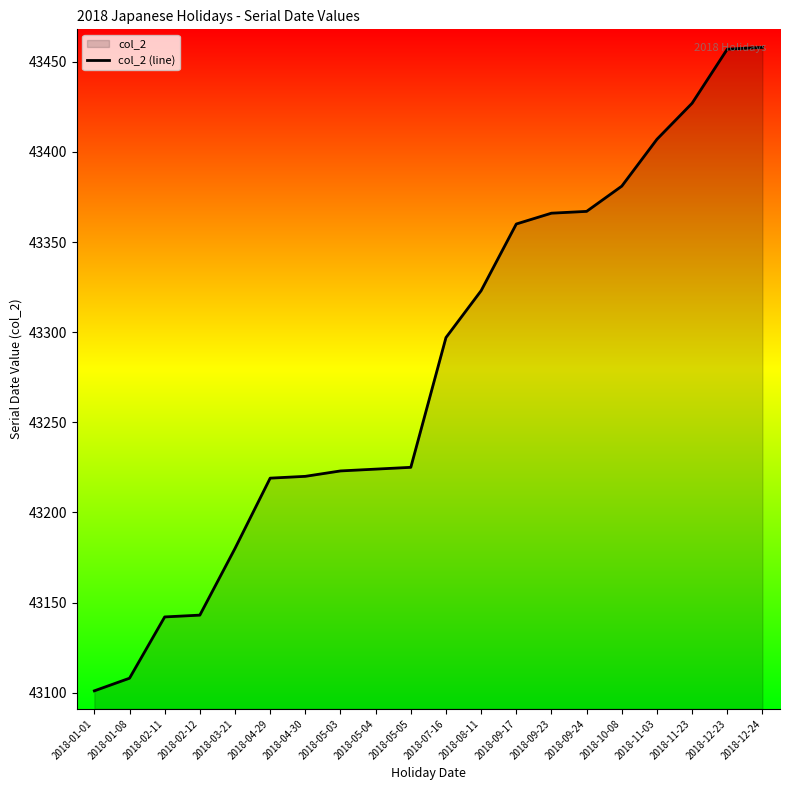

What is the ratio of the value at 2018-03-21 to the value at 2018-11-03?

1.0